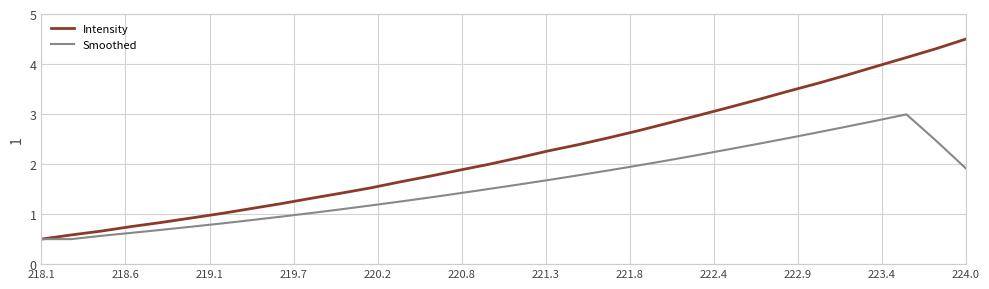

List the series in order of their overall mean, lowest first.

Smoothed, Intensity